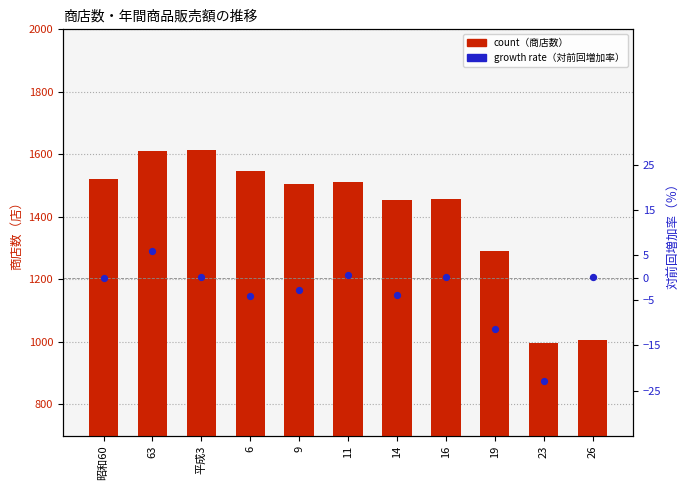

Which series has the widest spread of Y values?

count